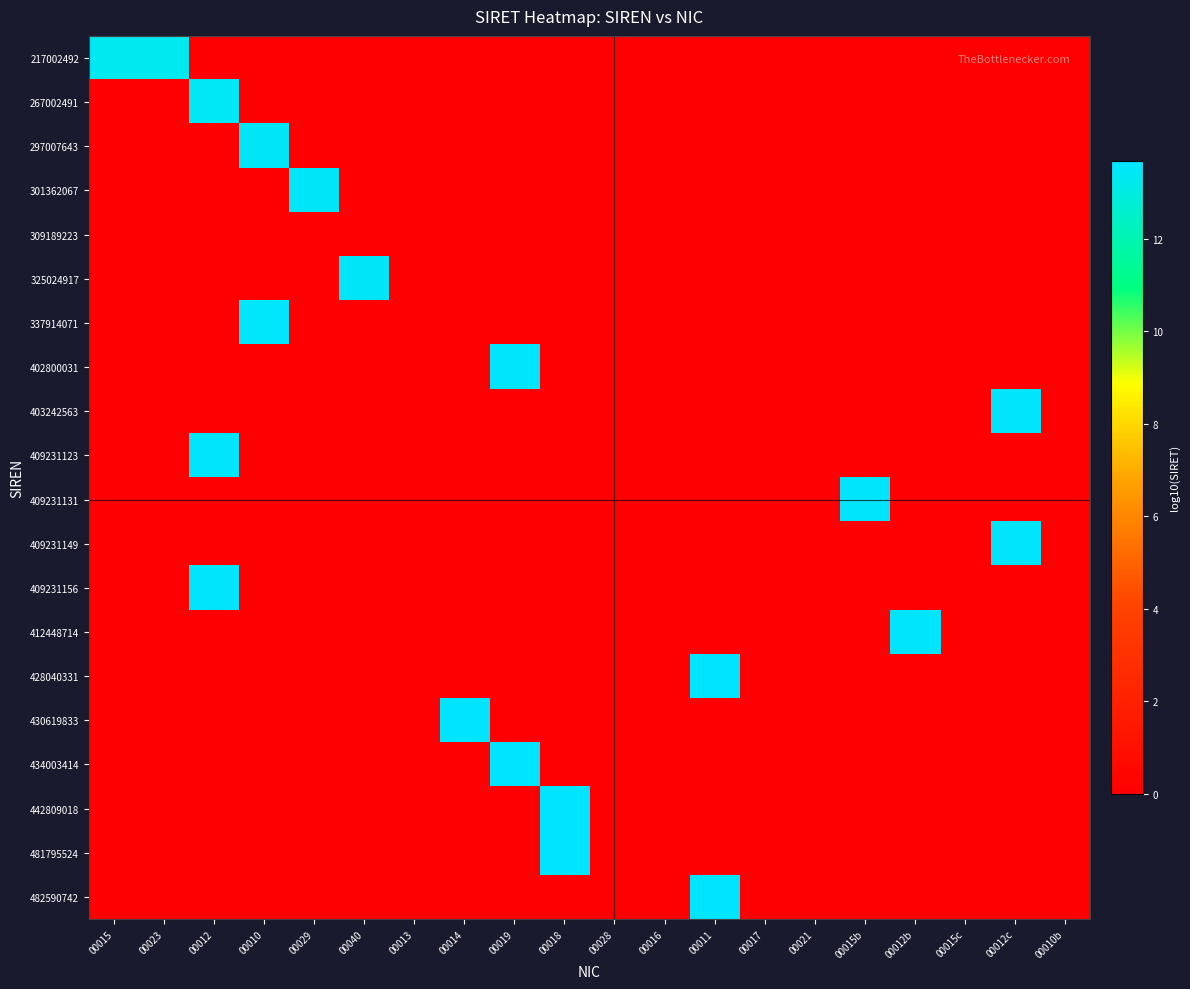

What is the total value across all series at 00029?

13.5